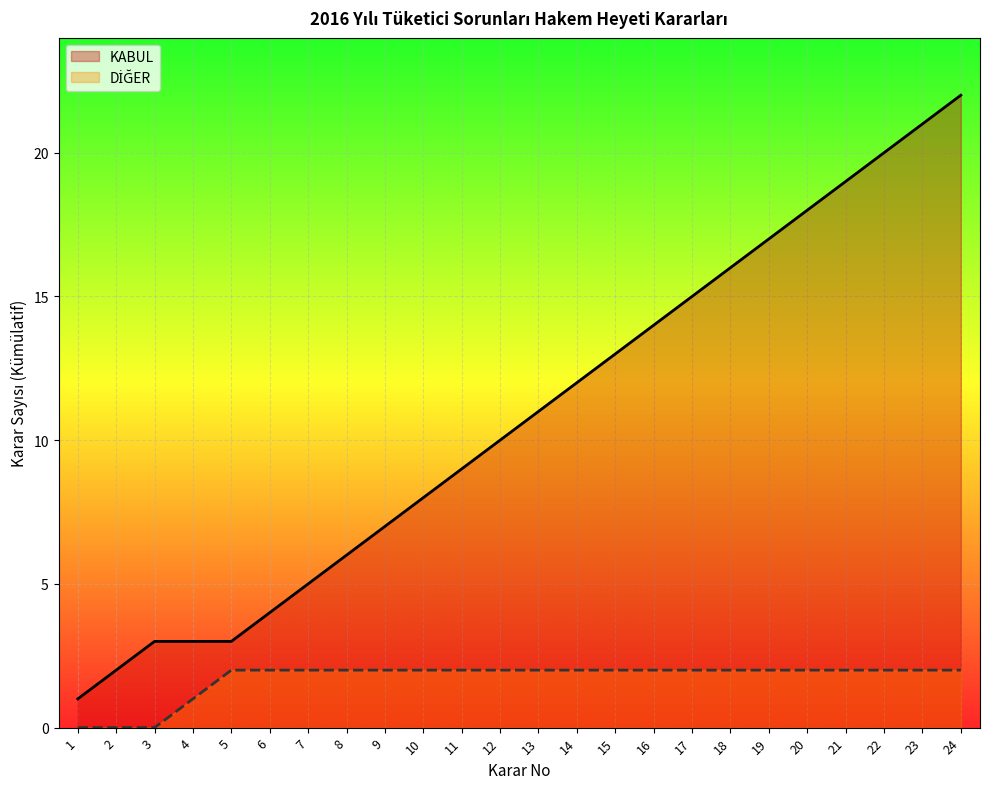

The value of KABUL at 18 is 6. True or false?

False